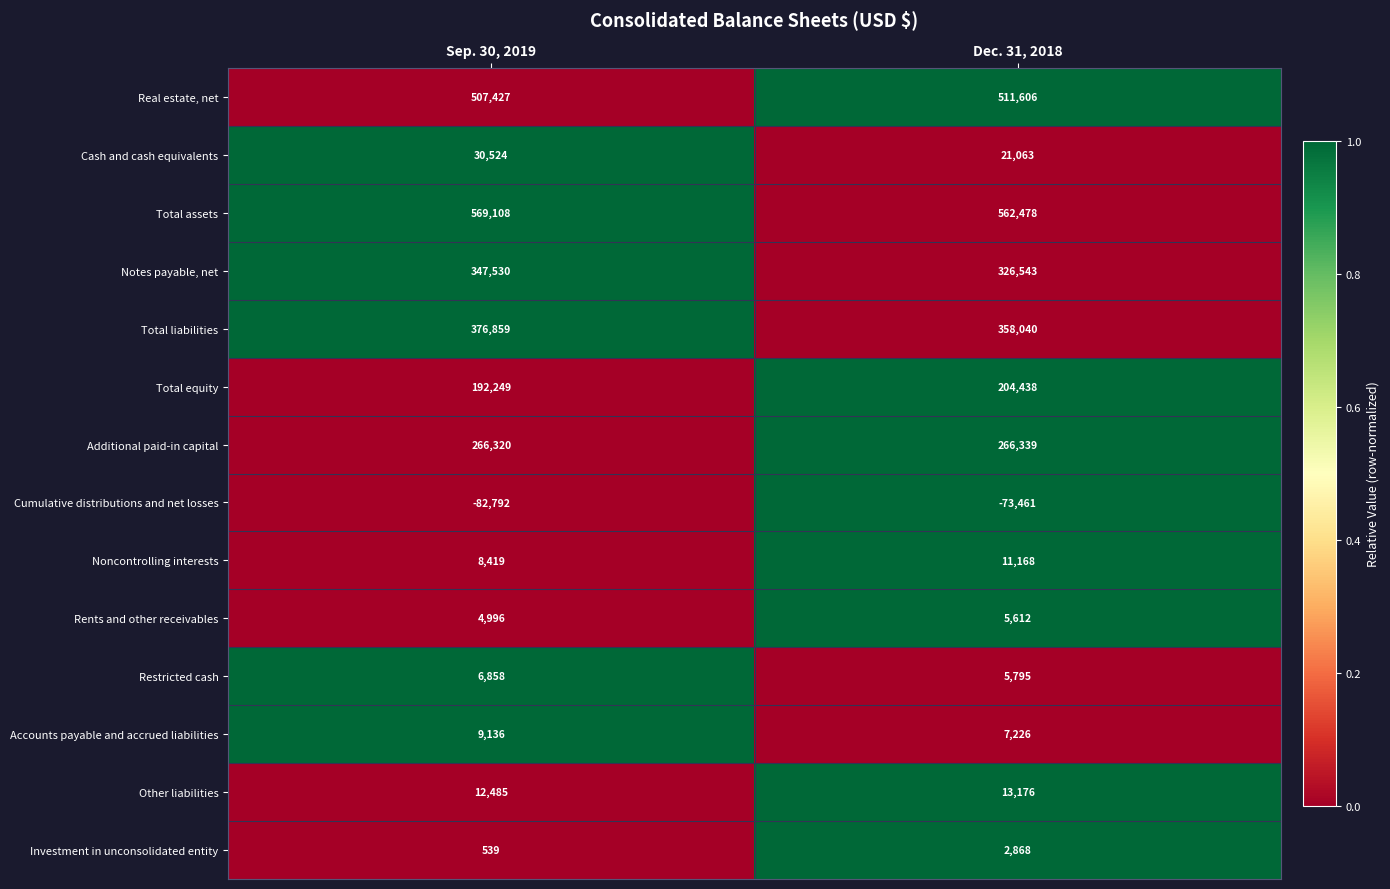

What value does the Noncontrolling interests series have at Dec. 31, 2018, to the nearest 100?

11200